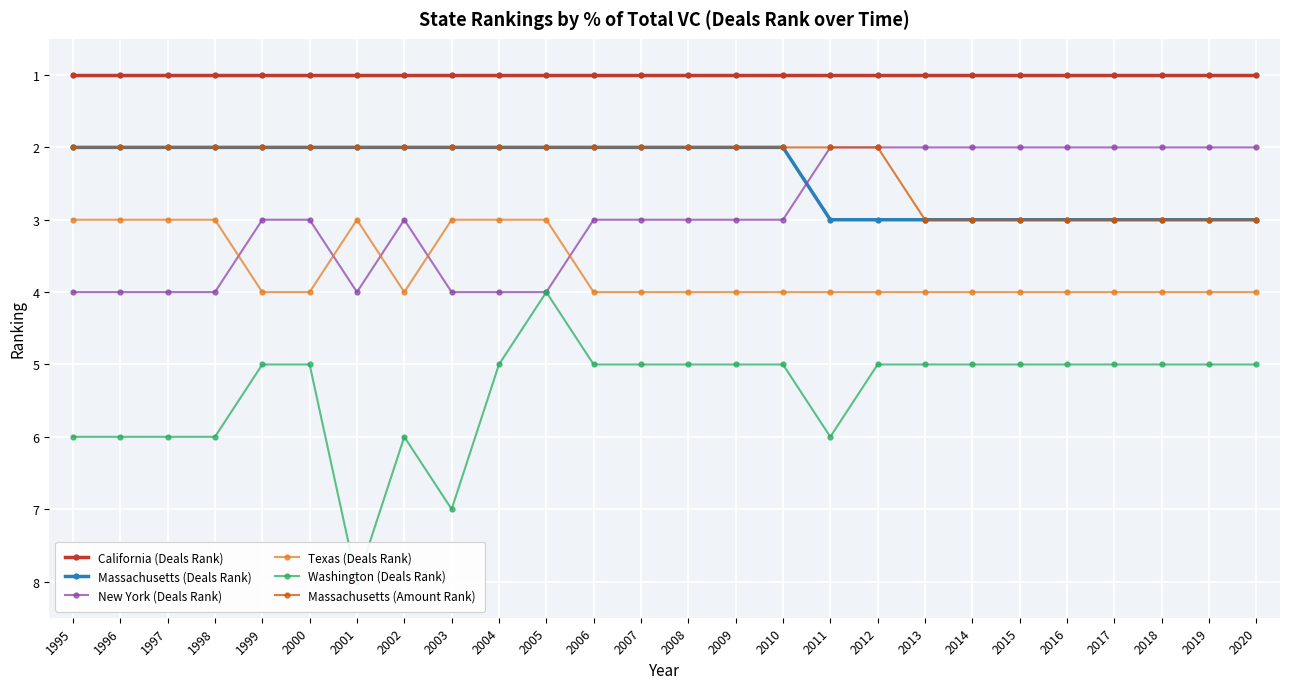

True or false: California (Deals Rank) has a value of 0 at 1995.

False